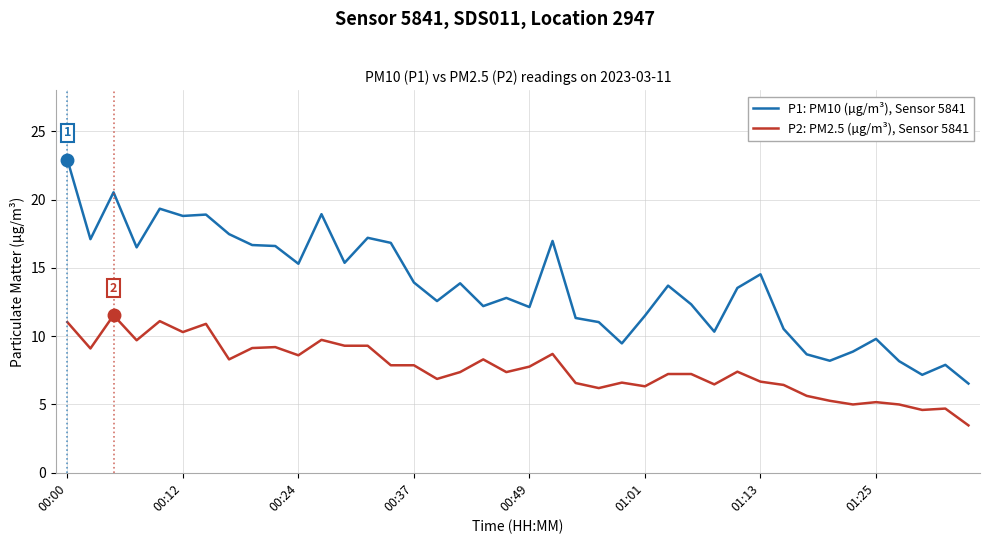

Which series has the widest spread of values?

P1: PM10 (µg/m³), Sensor 5841